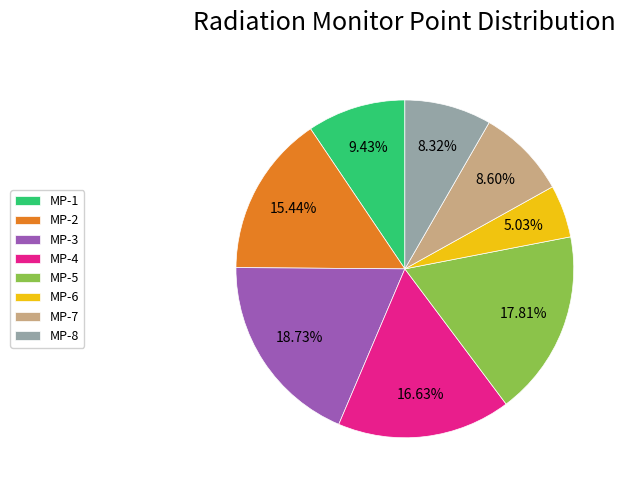

To the nearest percent, what is the average slice percentage?

12%